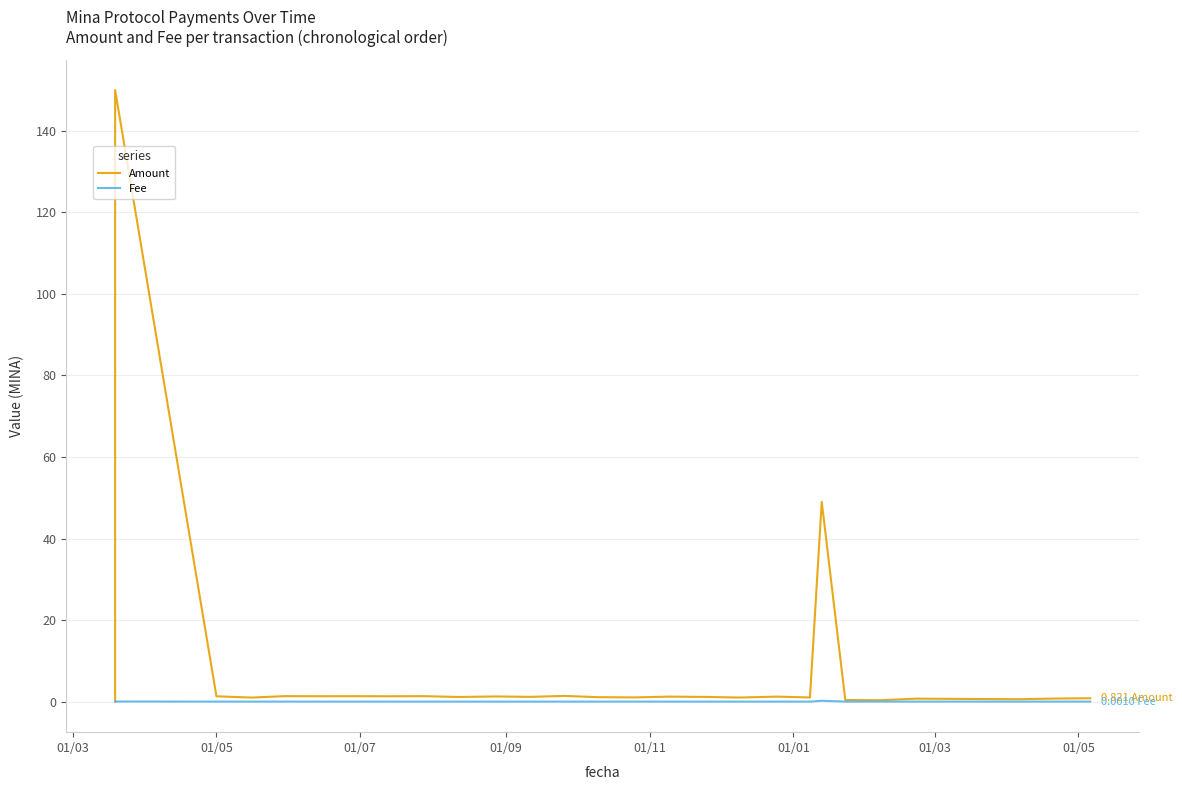

Which series has the largest total across all categories?

Amount